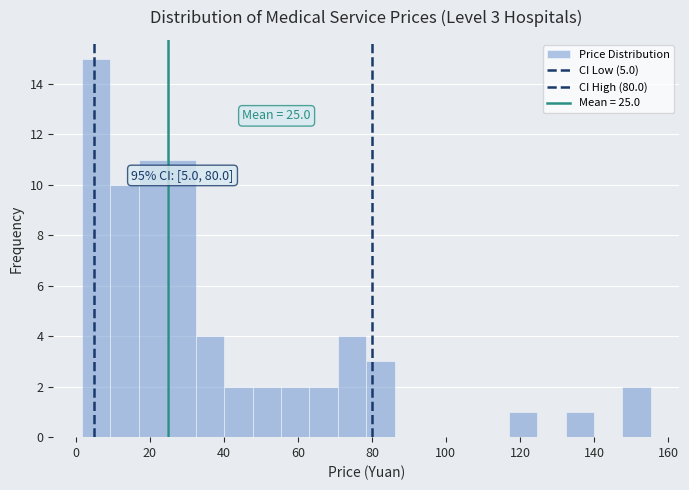

Around what value on the x-axis is the tallest bar? Give the approximate position of its centre, as read against the axis.

6